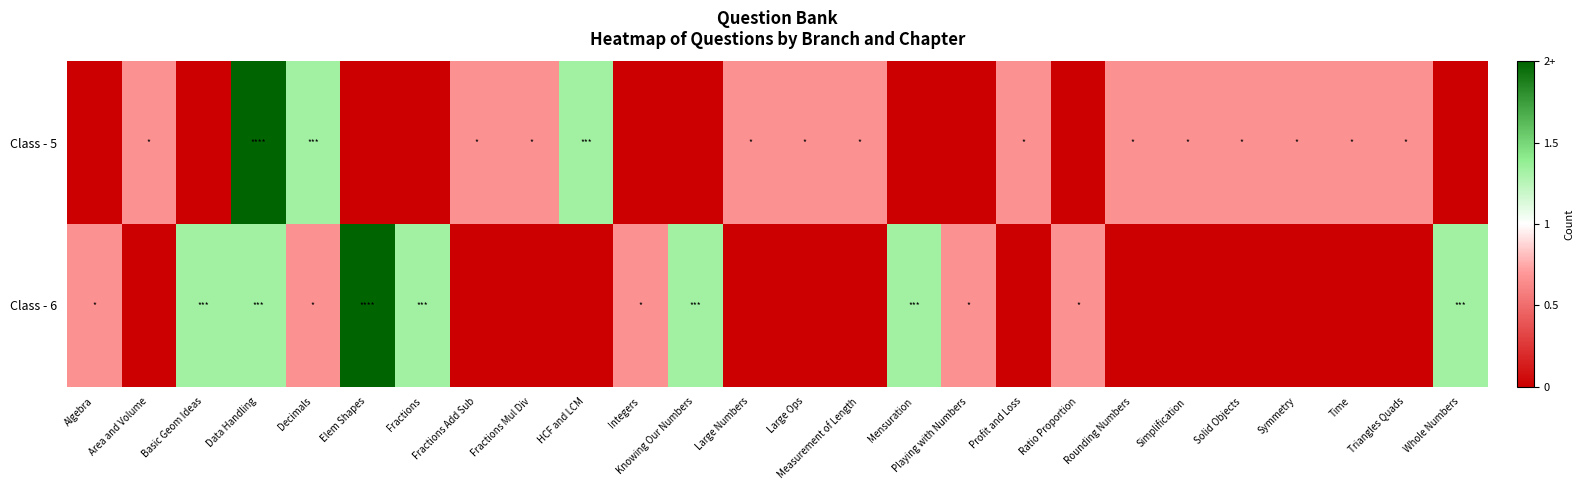

List the series in order of their peak value, highest first.

Class - 5, Class - 6